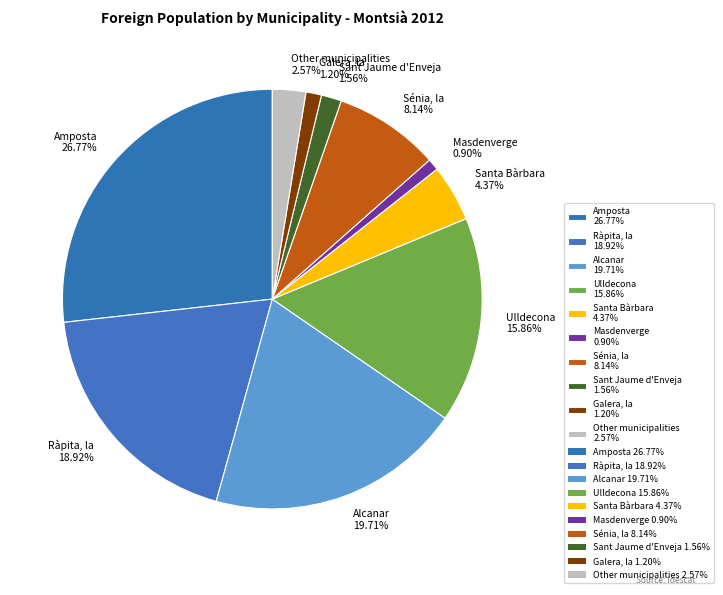

Is there a majority slice in this chart?

No